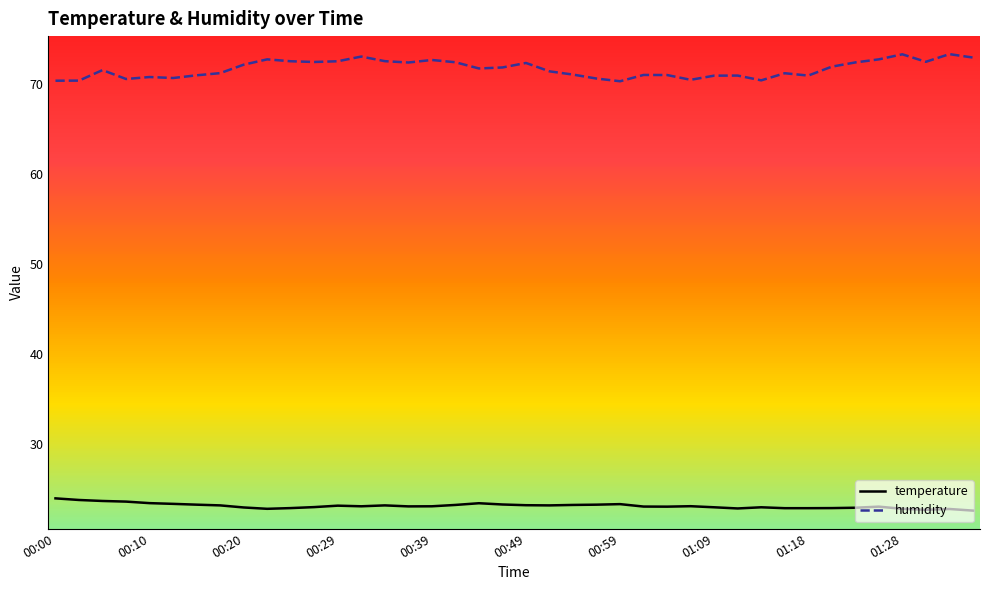

What is the maximum value for humidity?

73.3